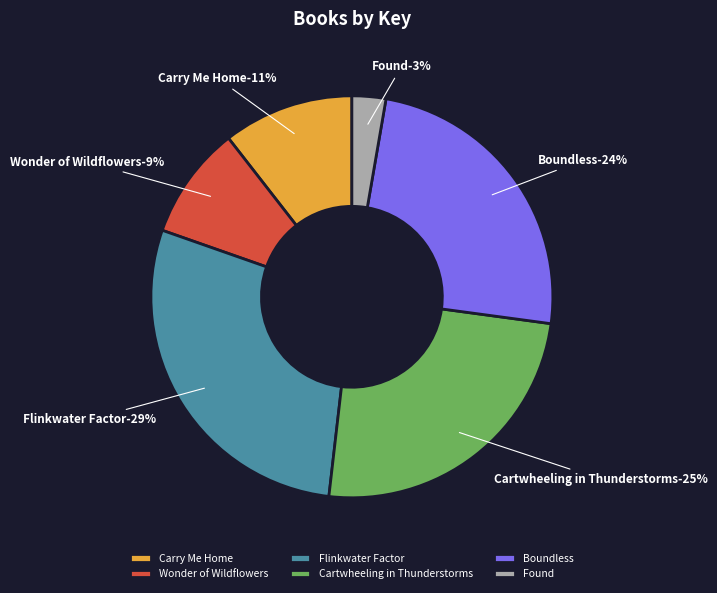

Which category has the smallest portion of the pie?

Found